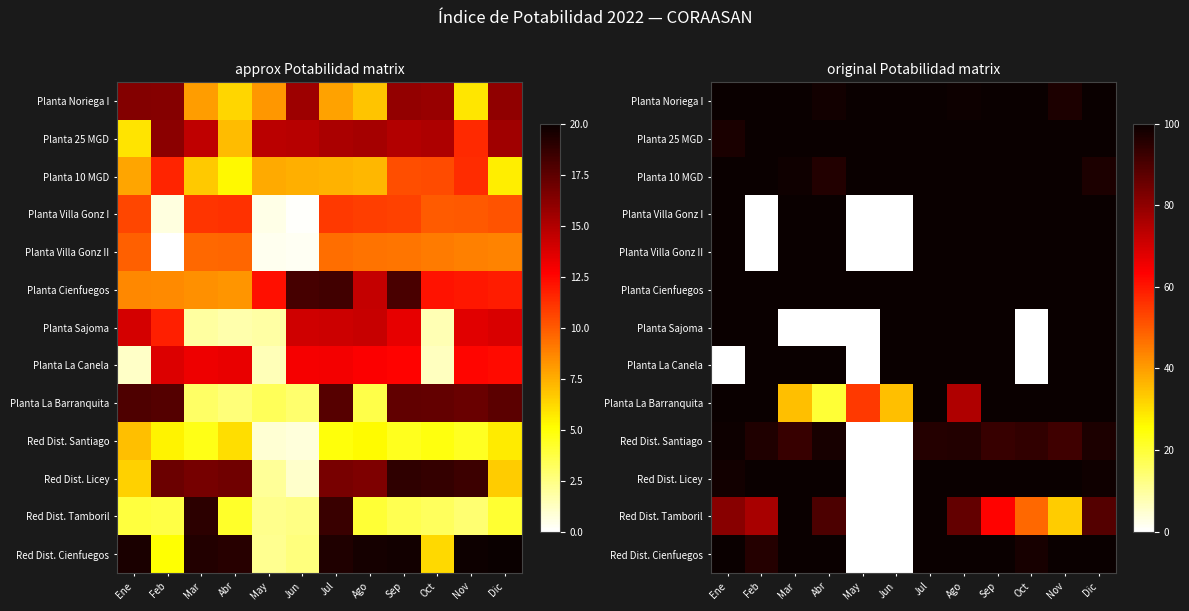

What is the difference between the maximum and minimum values in the Planta Sajoma series?

100.0